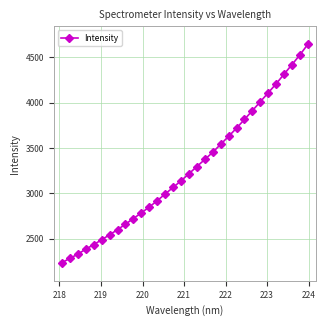

Does the chart display data point markers on the line(s)?

Yes